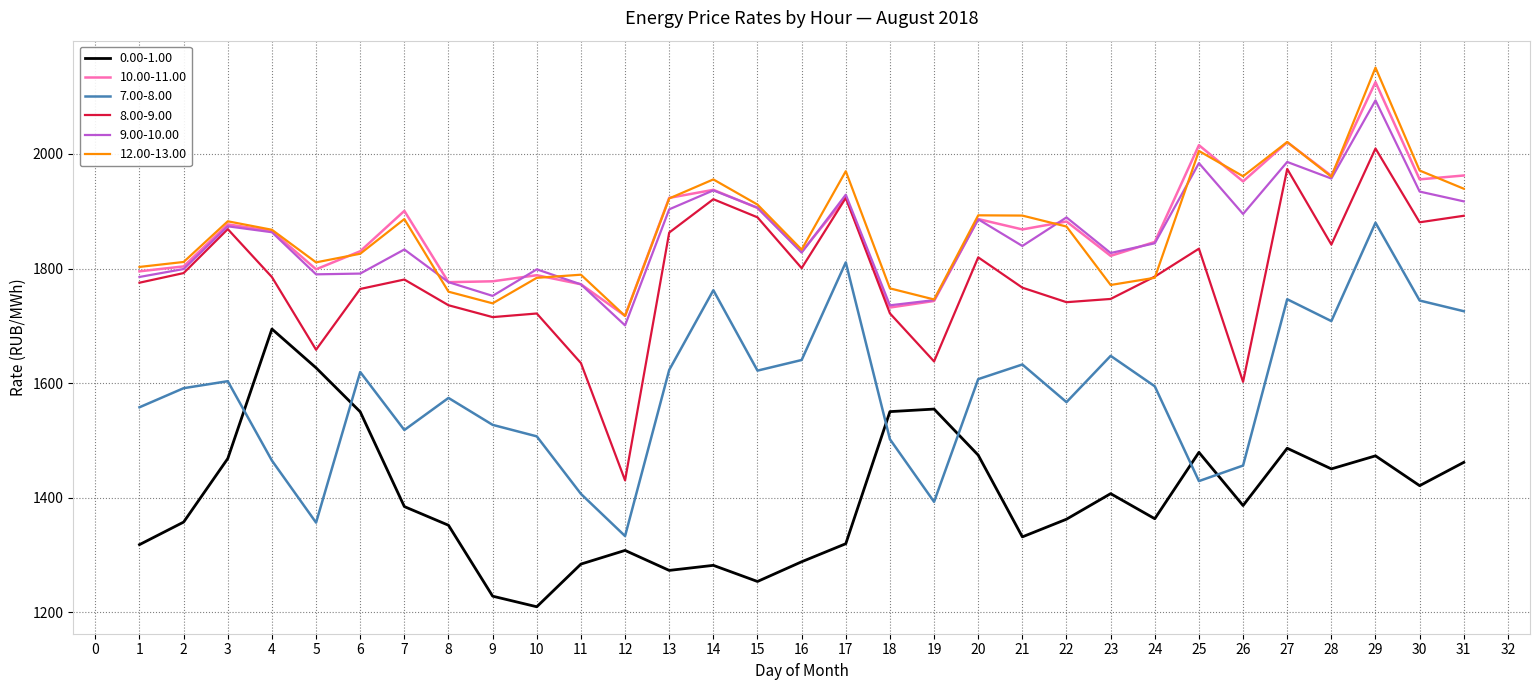

Read the 0.00-1.00 value at 1.

1318.2